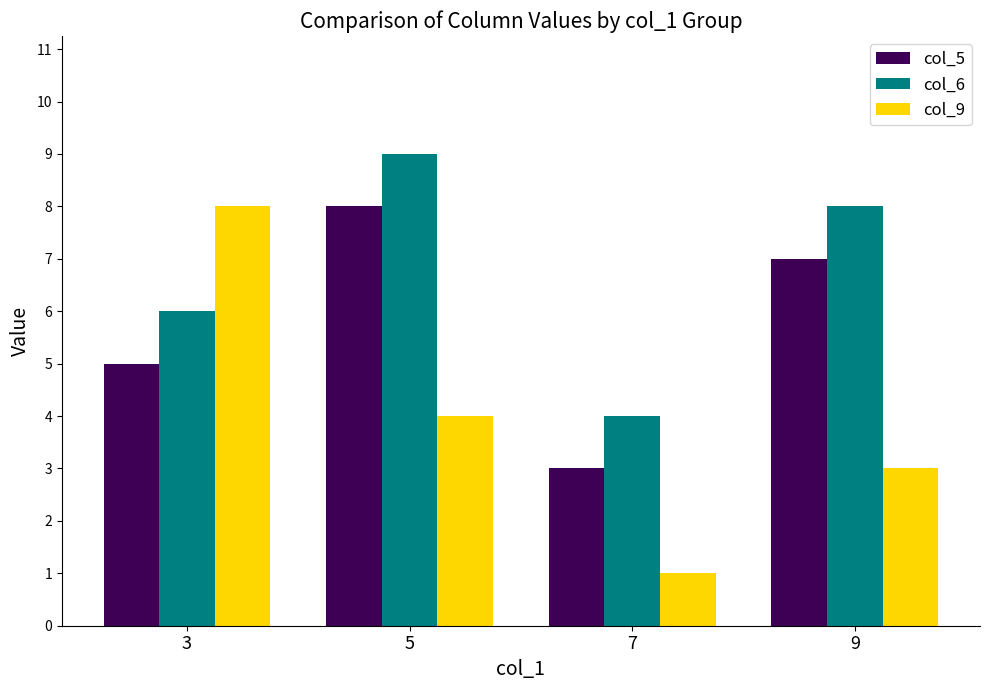

Where is col_5 nearest to the value 5?

3